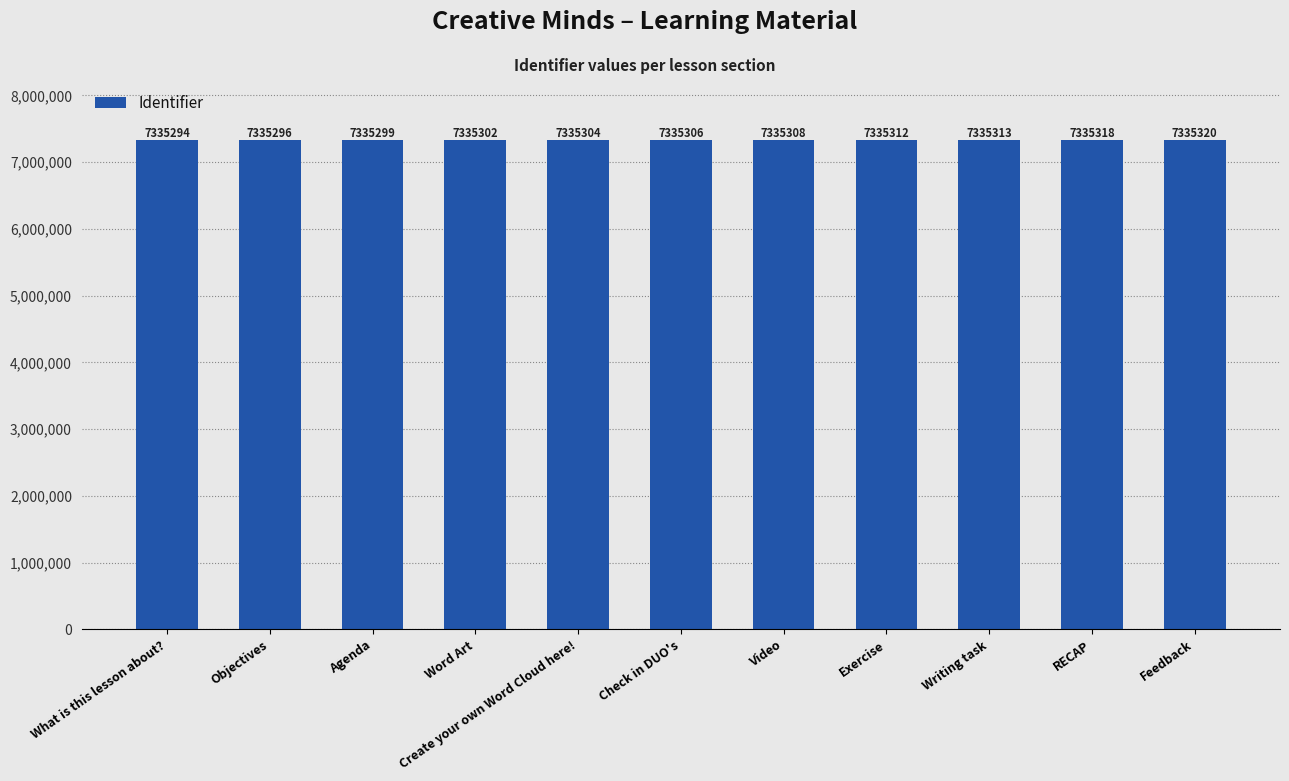

Read the value at Check in DUO's.

7335306